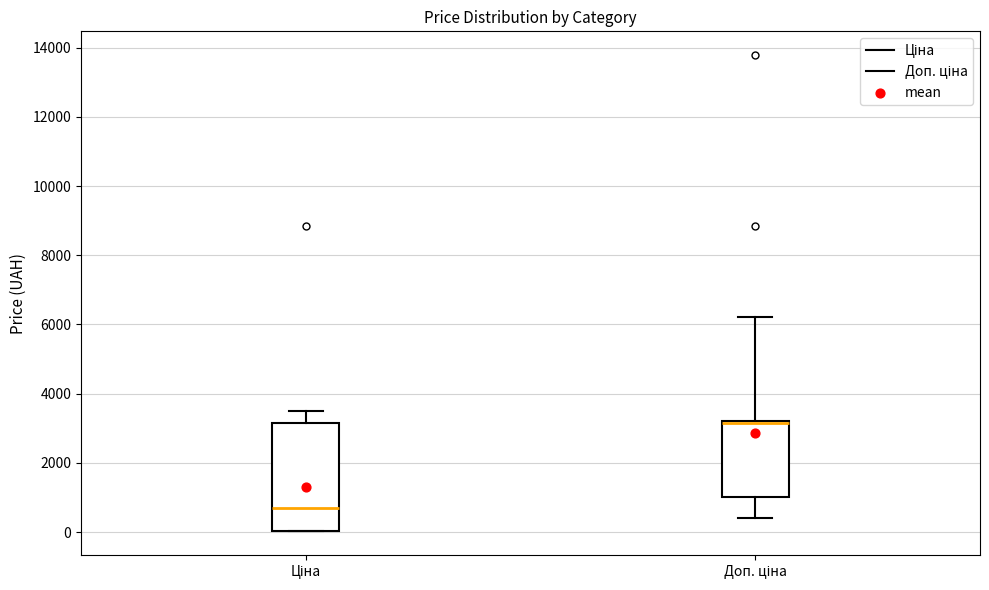

Where does the lower whisker of the box for Доп. ціна end on the y-axis? The values are not printed on the chart, so give them approximately, as read against the axis.

400